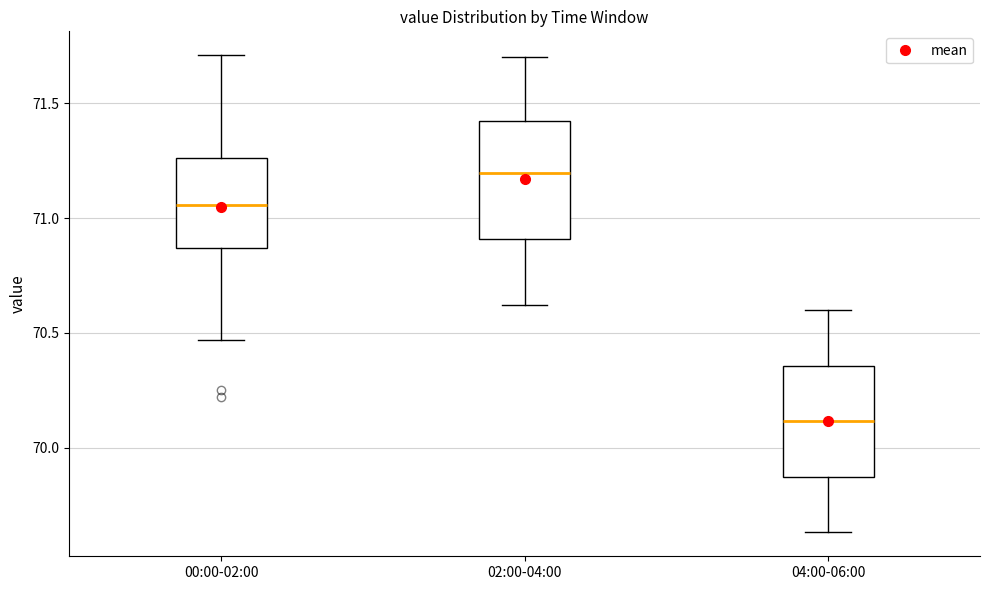

Which box has the lowest median line?

04:00-06:00